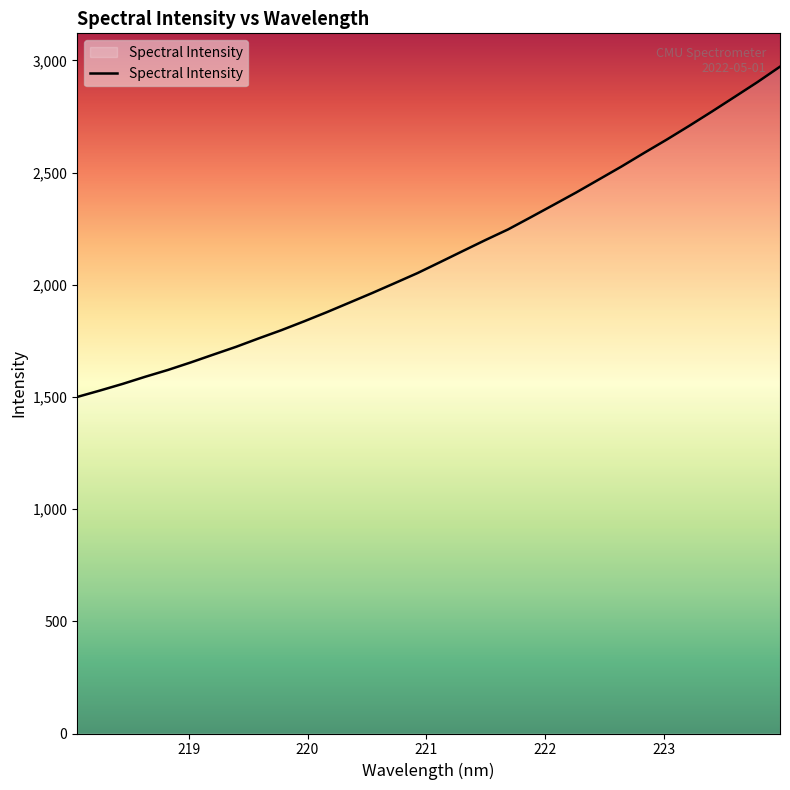

What is the minimum value shown in the chart?

1500.0